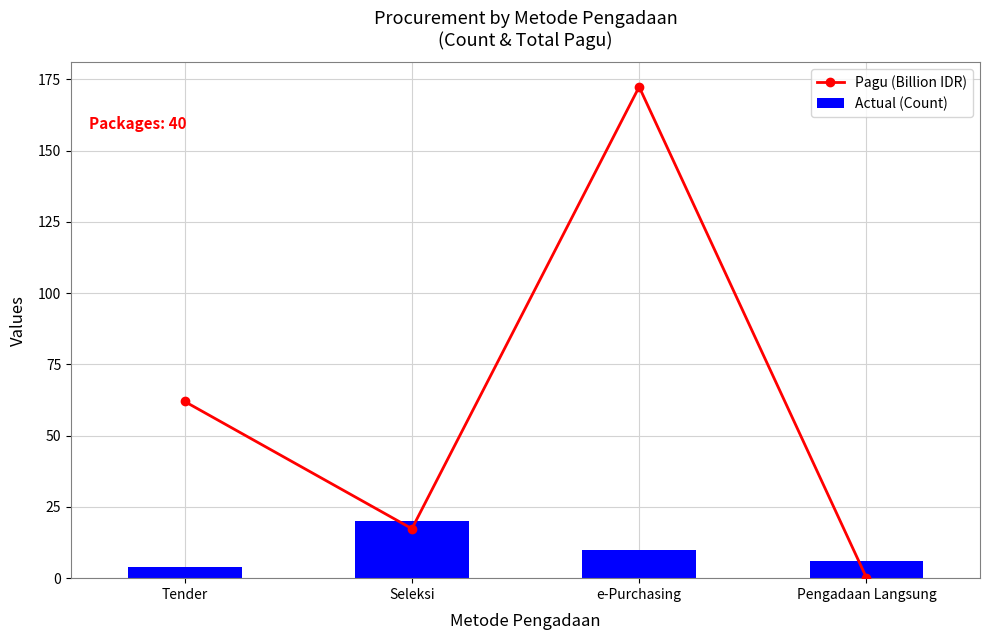

Does the chart contain any negative values?

No